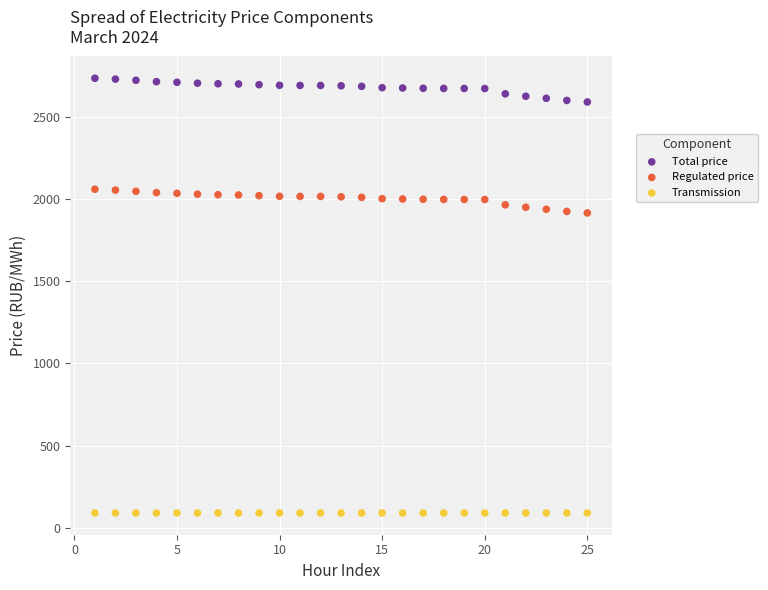

Which series reaches the minimum Y coordinate?

Transmission